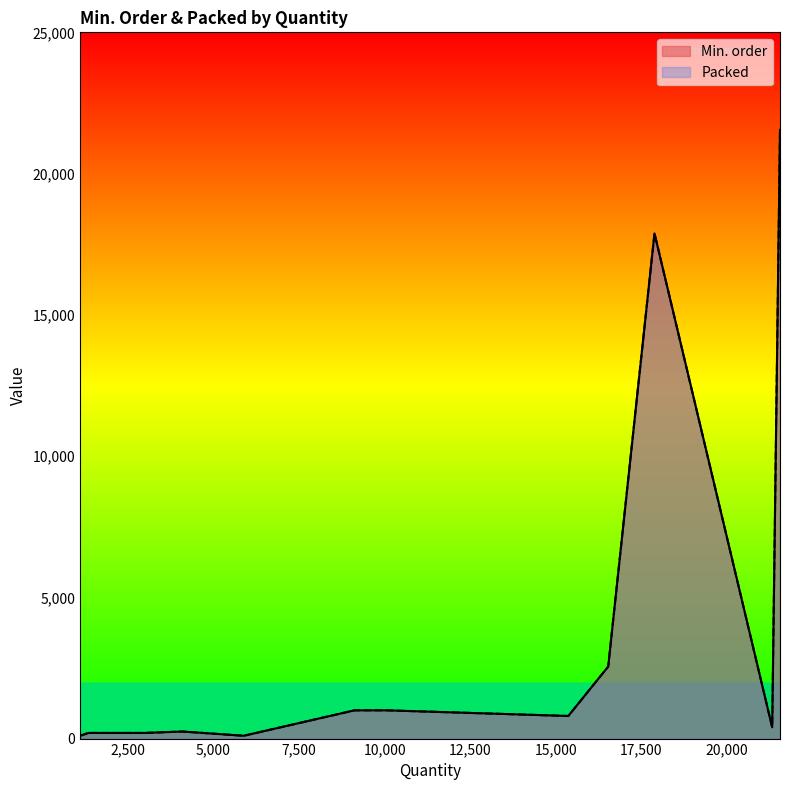

The value of Min. order at 2993 is 200. True or false?

True